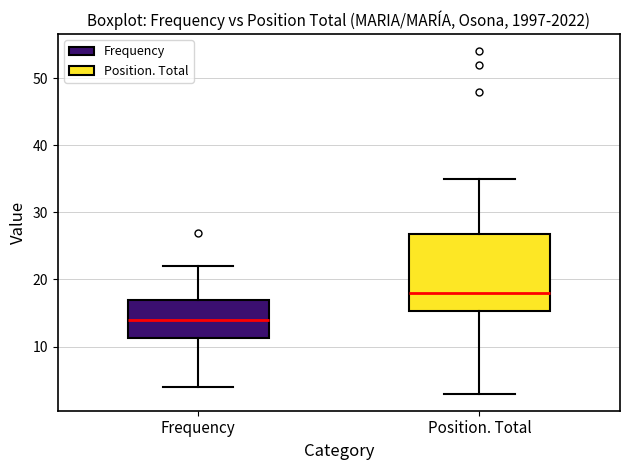

Where does the lower whisker of the box for Frequency end on the y-axis? The values are not printed on the chart, so give them approximately, as read against the axis.

4